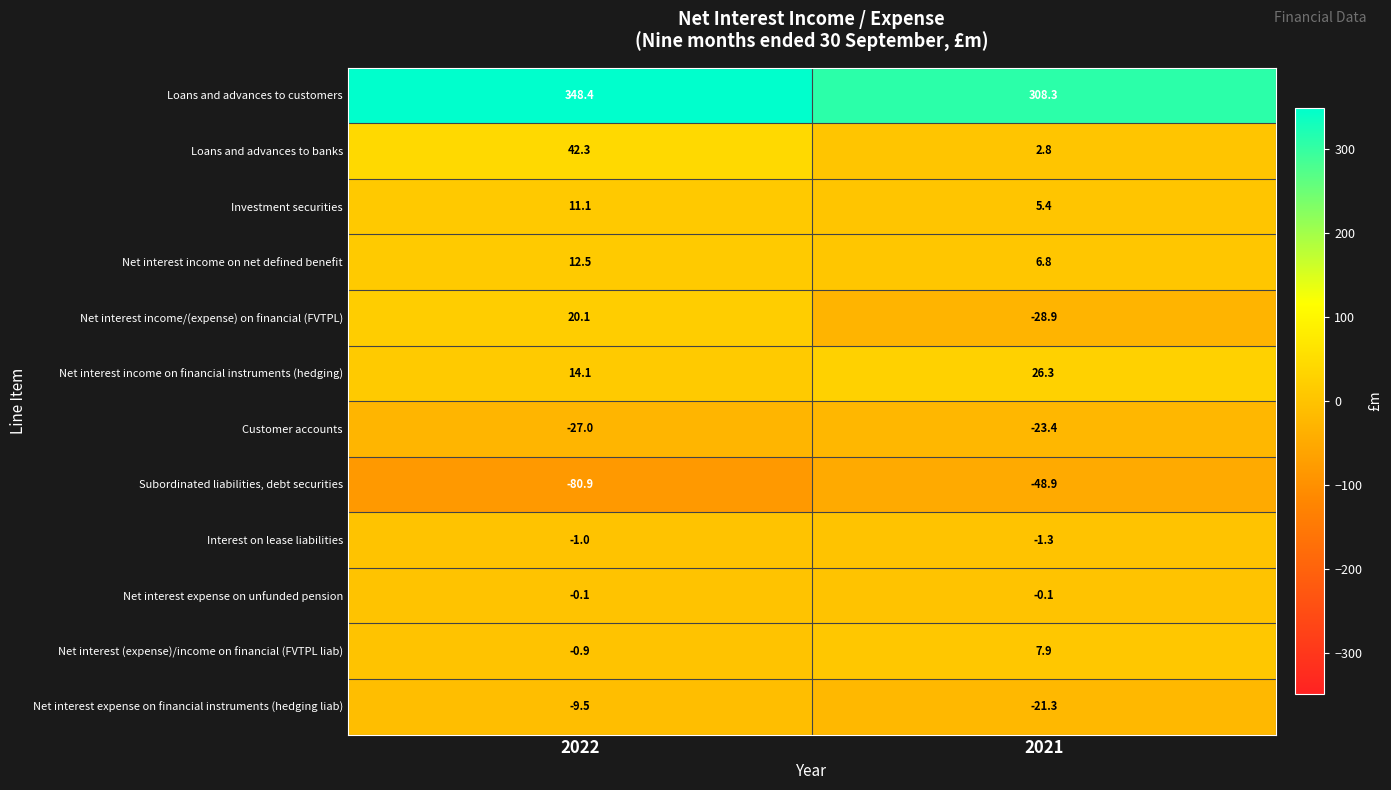

What is the spread (max minus min) of values at 2022?

429.3